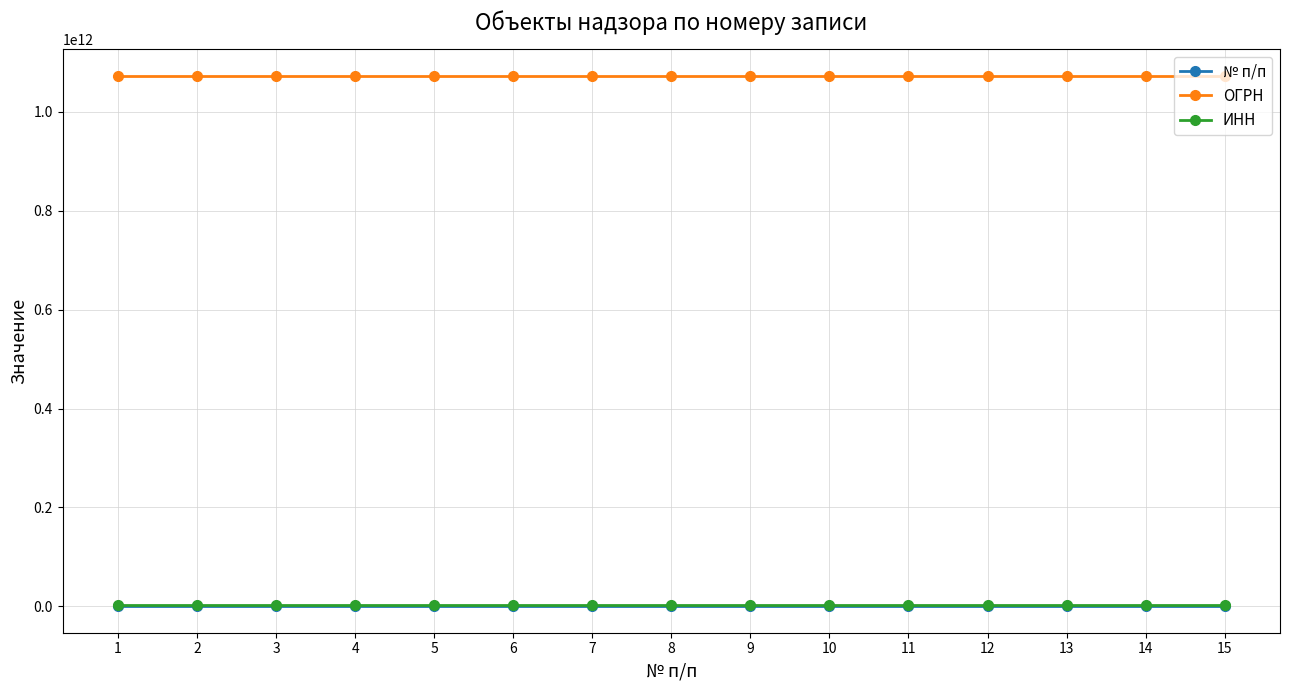

Is it true that ОГРН equals 1073123028274 at 10?

True